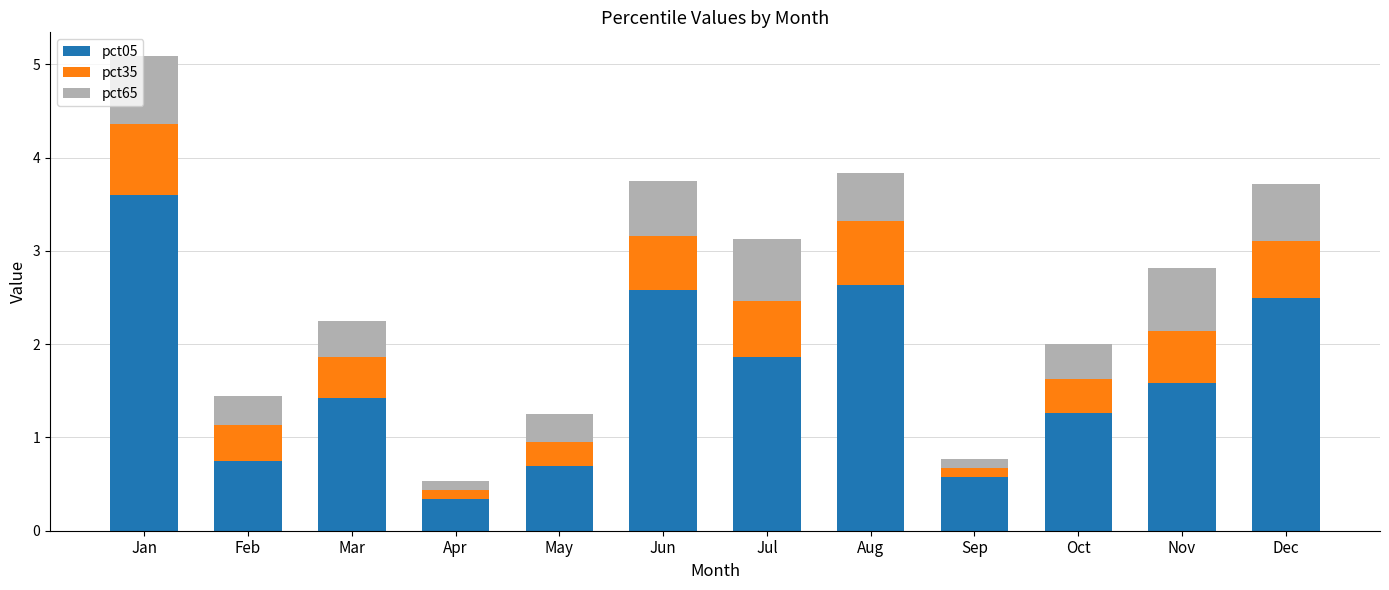

What is the average value of the pct05 series?

1.6